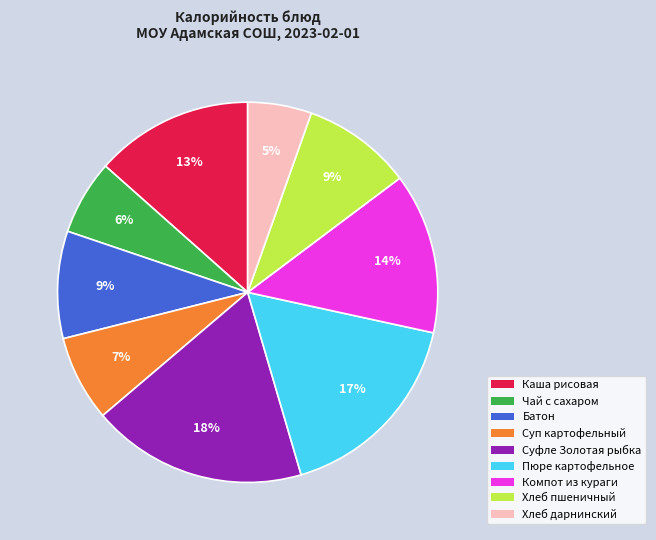

To the nearest percent, what is the average slice percentage?

11%